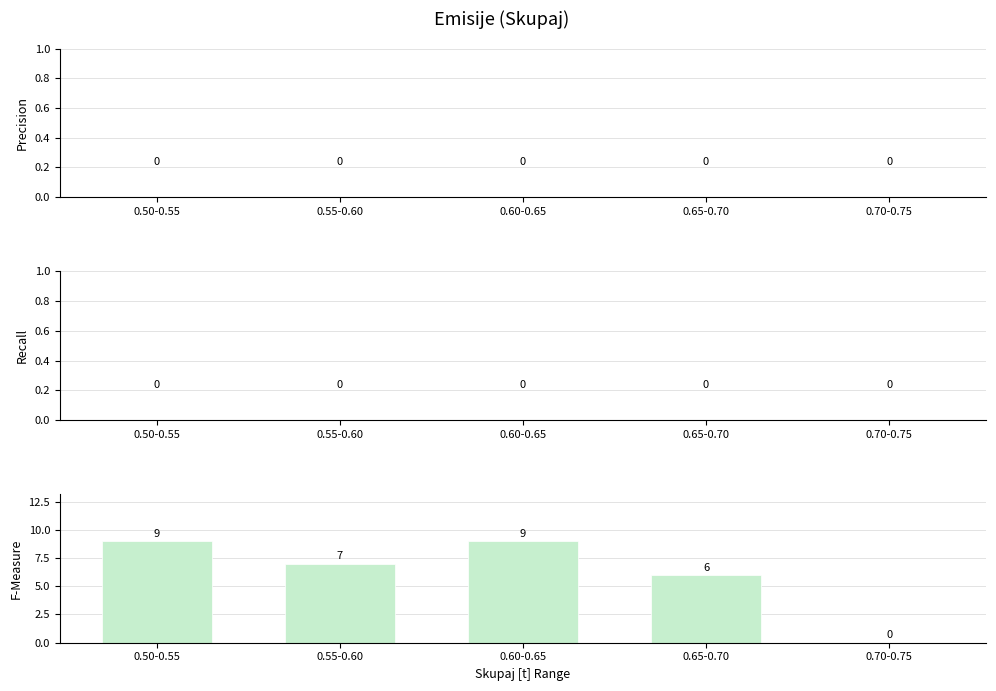

Reading right to left, transcribe all the data shown in this chart.

0.70-0.75=0	0.65-0.70=6	0.60-0.65=9	0.55-0.60=7	0.50-0.55=9